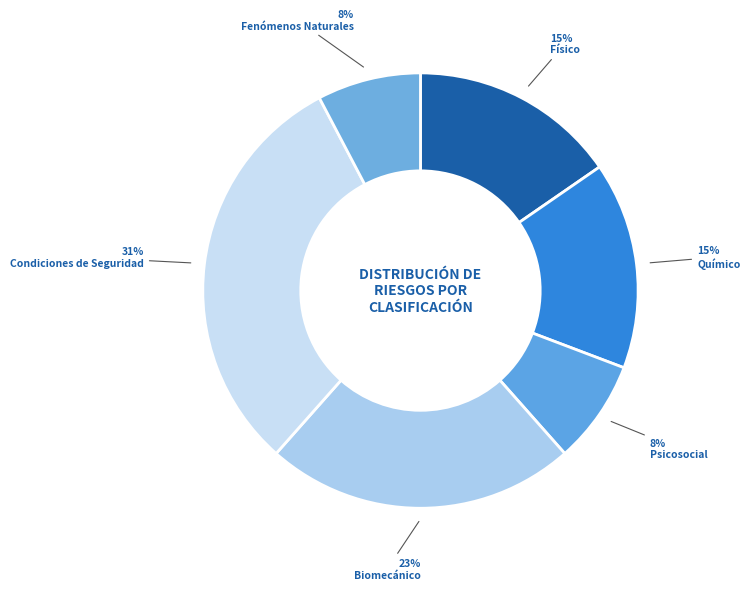

Combined, do Fenómenos Naturales and Químico account for over 50%?

No